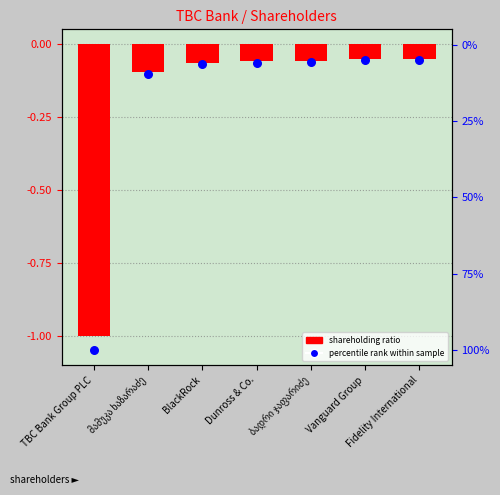

At which category is the sum across all series the highest?

Fidelity International